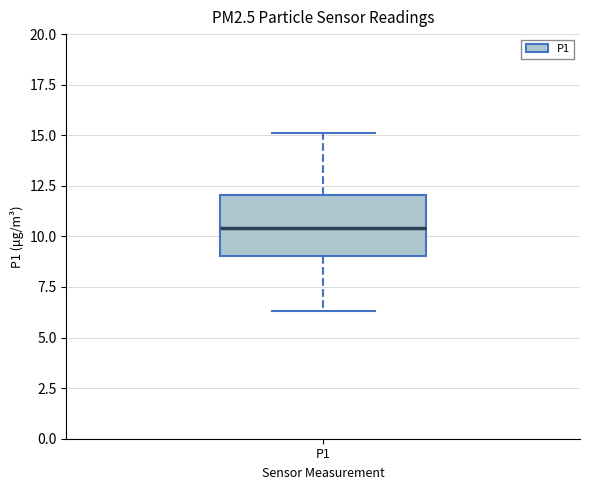

Where is the lower edge of the box for P1 on the y-axis? The values are not printed on the chart, so give them approximately, as read against the axis.

9.0